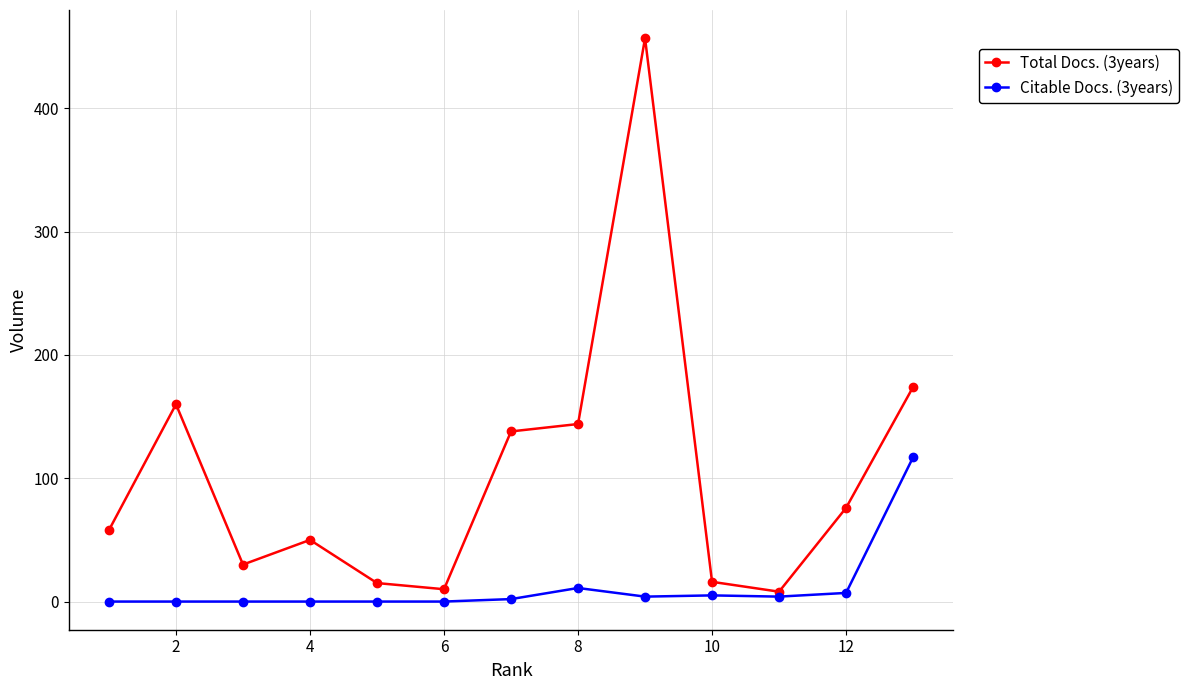

What is the maximum value shown in the chart?

457